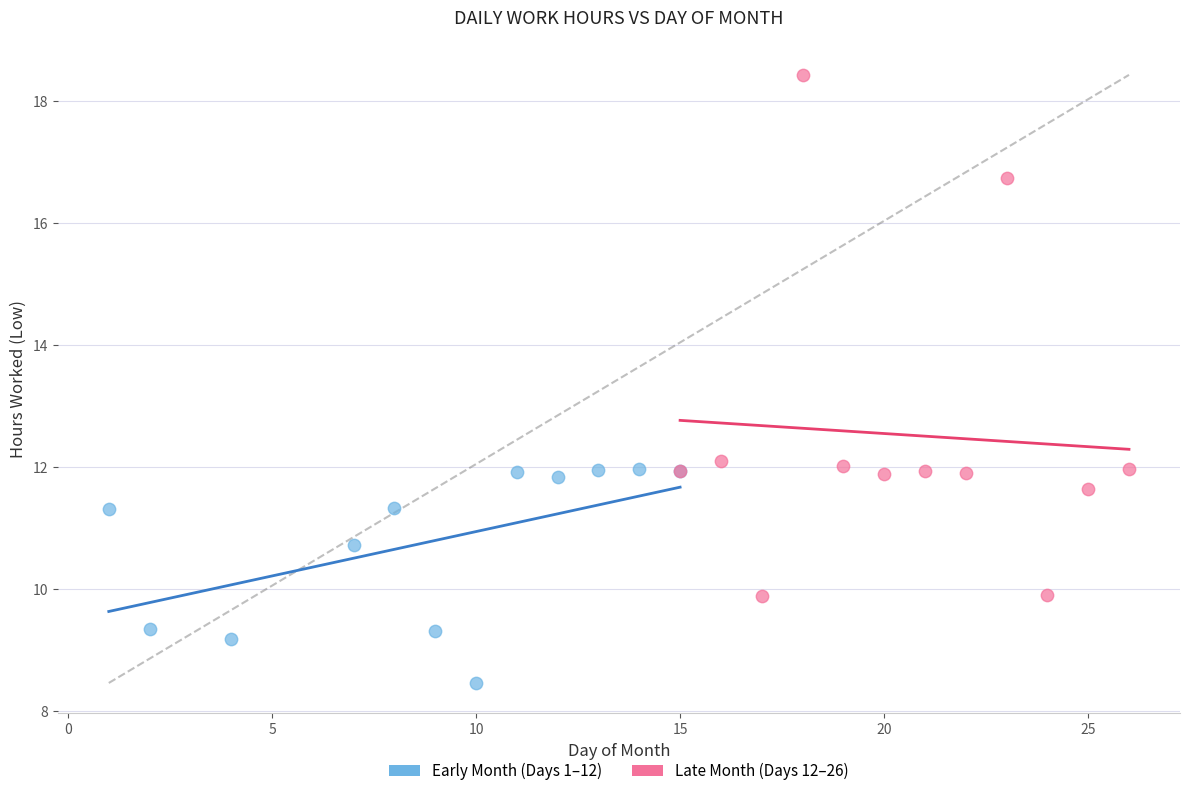

Which series has the widest spread of Y values?

Late Month (Days 12–26)